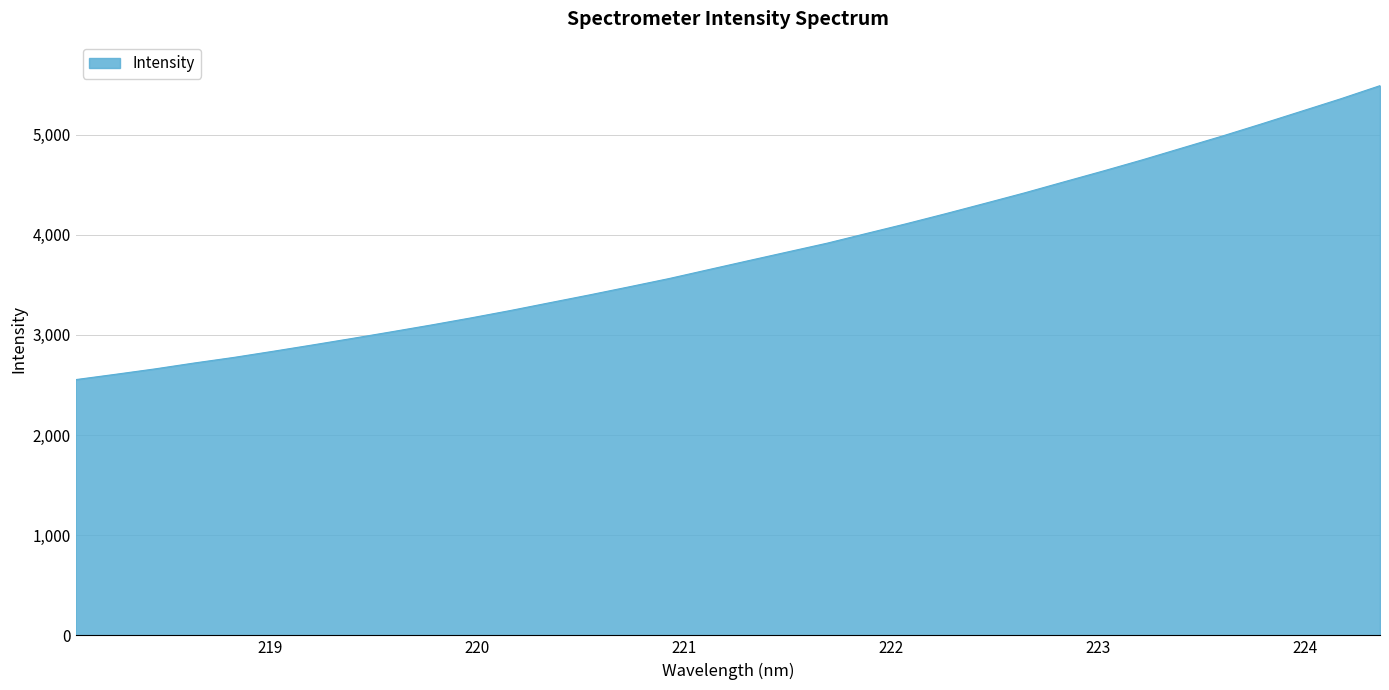

What is the smallest value displayed?

2554.0